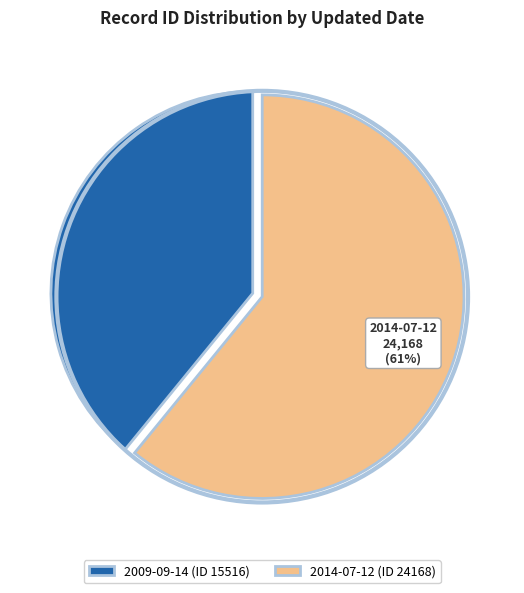

Is there any slice that represents more than half of the pie?

Yes